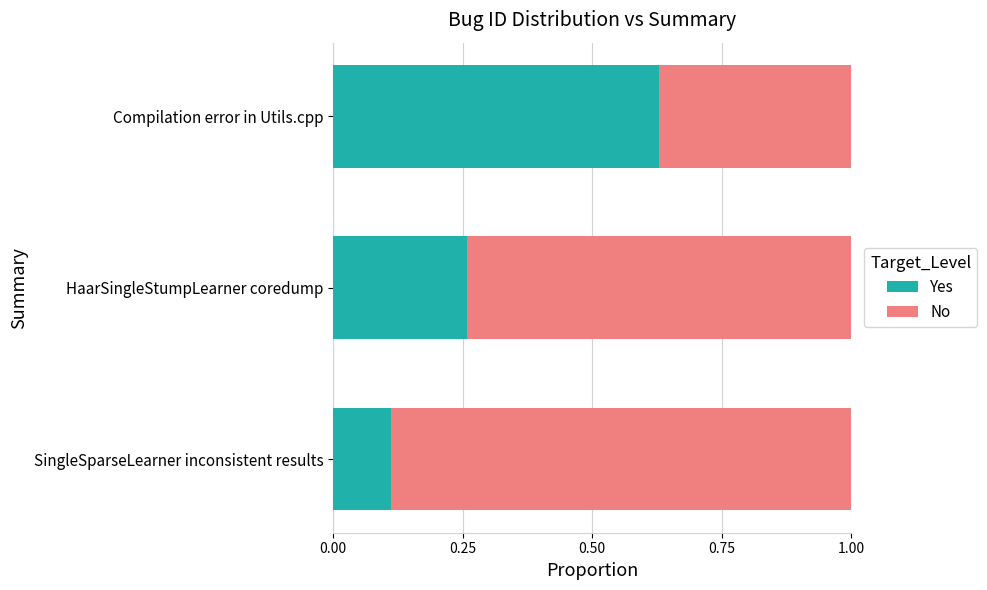

The value of Yes at SingleSparseLearner inconsistent results is 0.2. True or false?

False